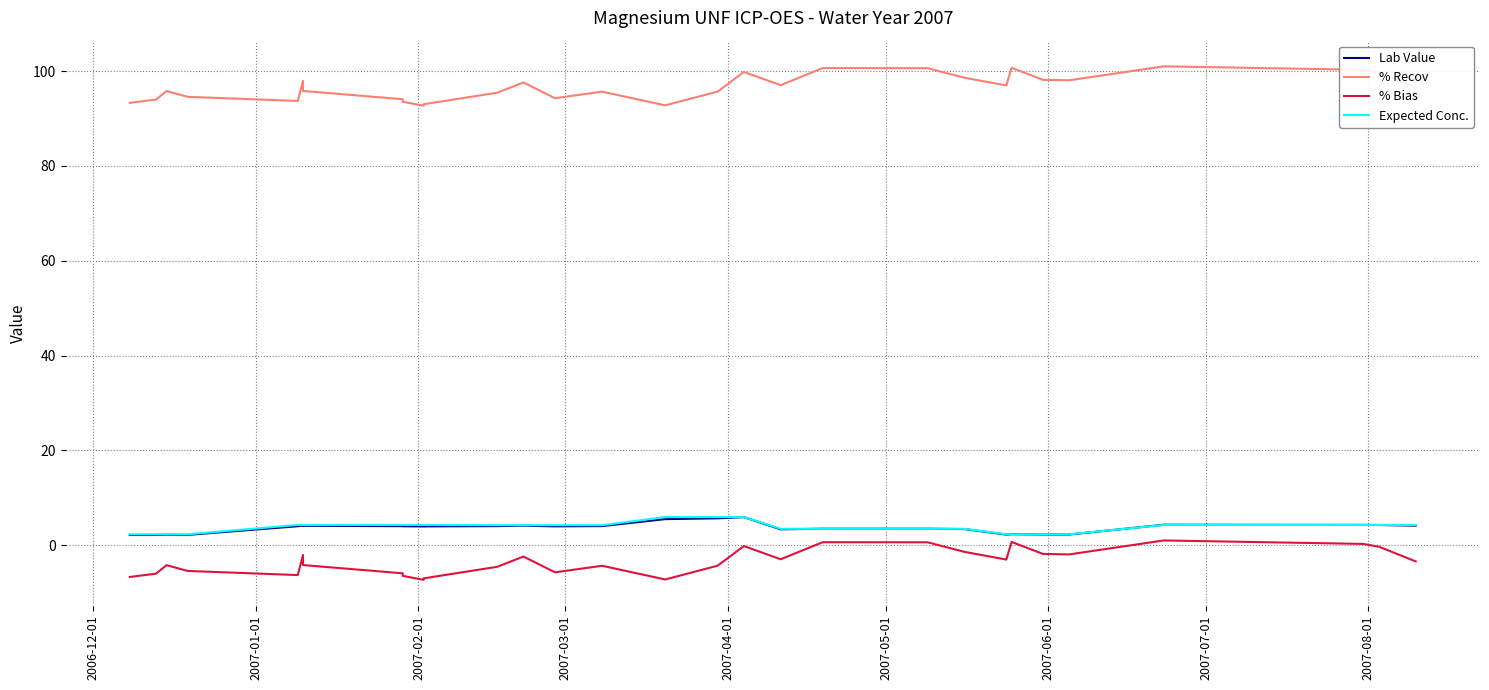

True or false: % Recov and % Bias cross at least once.

False